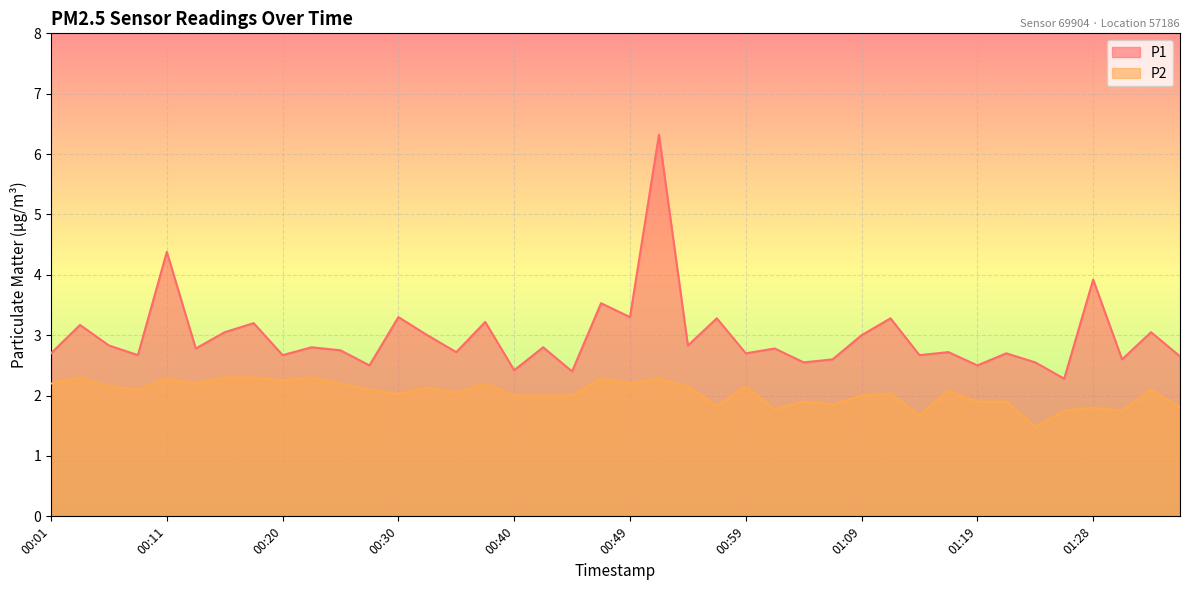

Reading left to right, transcribe all the data shown in this chart.

P1: 2.7	3.2	2.8	2.7	4.4	2.8	3.0	3.2	2.7	2.8	2.8	2.5	3.3	3.0	2.7	3.2	2.4	2.8	2.4	3.5	3.3	6.3	2.8	3.3	2.7	2.8	2.5	2.6	3.0	3.3	2.7	2.7	2.5	2.7	2.5	2.3	3.9	2.6	3.0	2.6
P2: 2.2	2.3	2.1	2.1	2.3	2.2	2.3	2.3	2.2	2.3	2.2	2.1	2.0	2.1	2.0	2.2	2.0	2.0	2.0	2.3	2.2	2.3	2.1	1.8	2.1	1.8	1.9	1.9	2.0	2.0	1.7	2.1	1.9	1.9	1.5	1.8	1.8	1.8	2.1	1.8